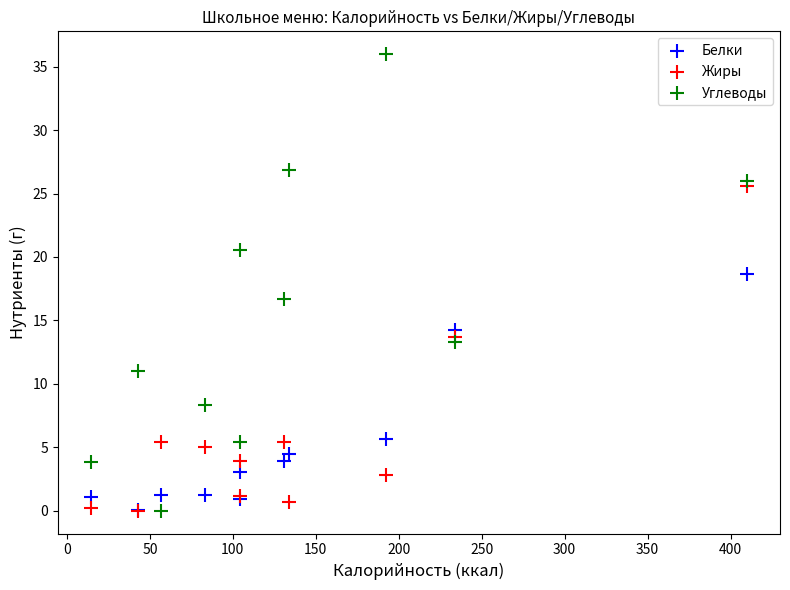

In the Белки series, what Y value is closest to 9?

5.6